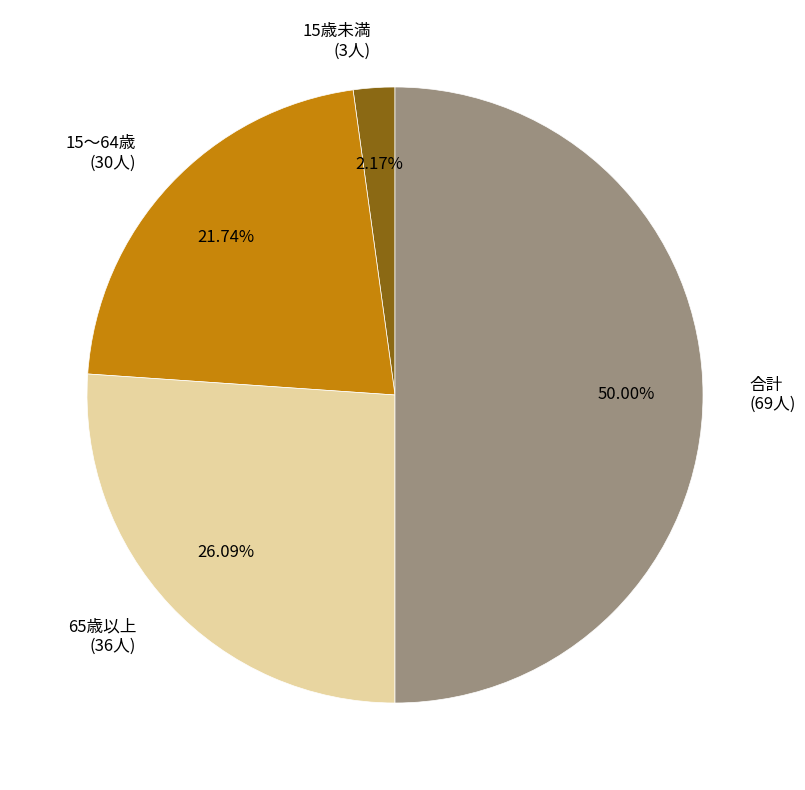

Count the number of slices in the pie.

4